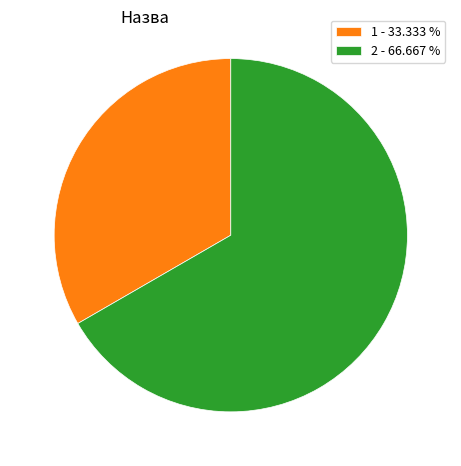

What is the ratio of the value at 2 - 66.667 % to the value at 1 - 33.333 %?

2.0